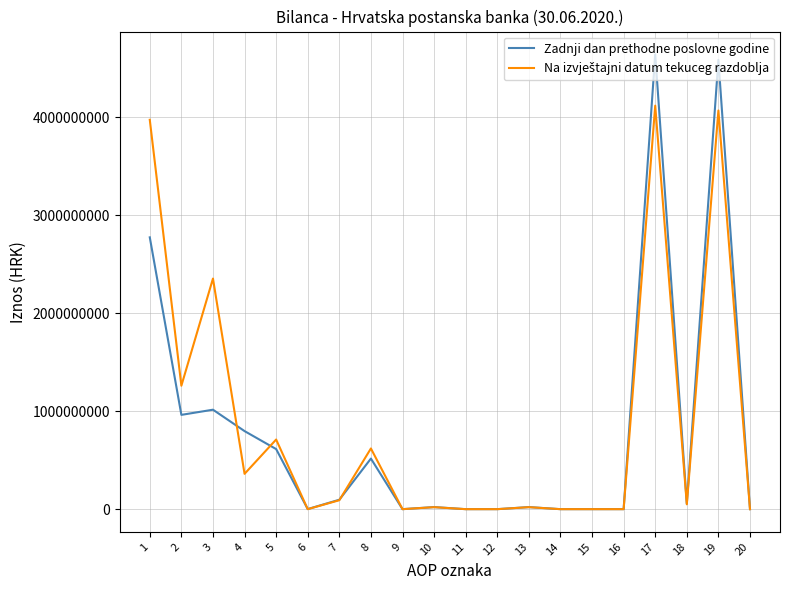

Which series has the widest spread of values?

Zadnji dan prethodne poslovne godine